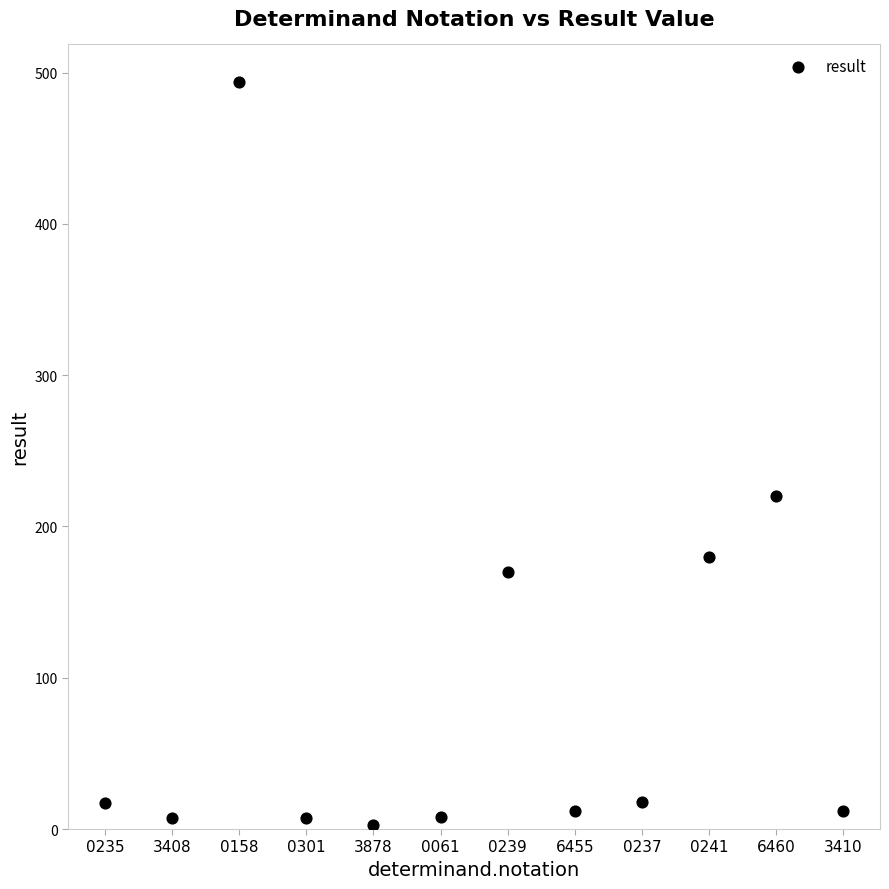

What Y value in the scatter plot is closest to 248?

220.0